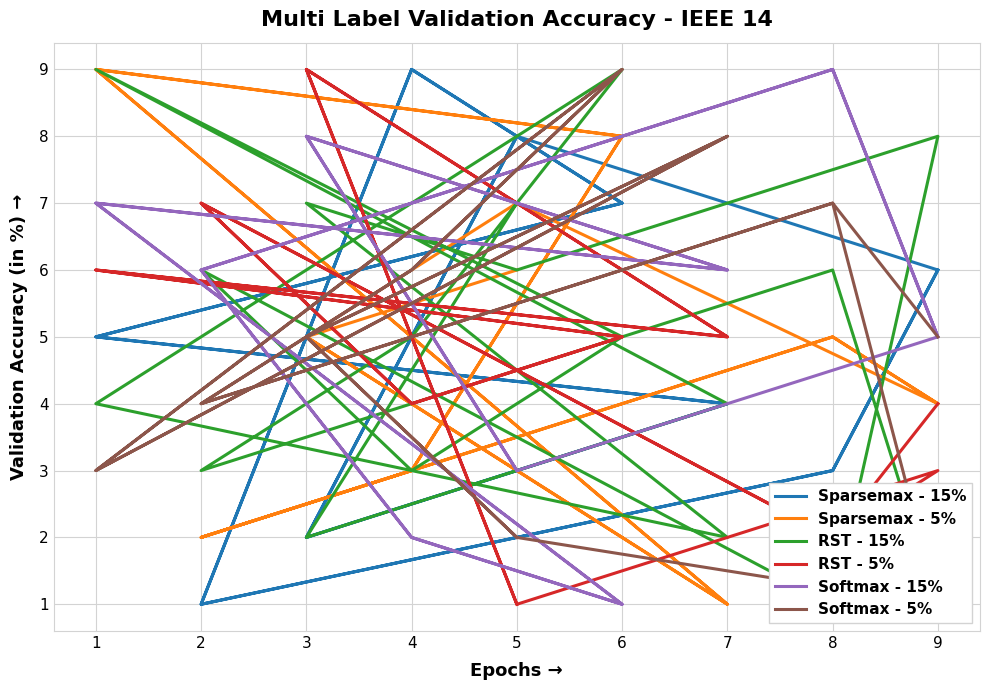

What is the minimum value for RST - 15%?

1